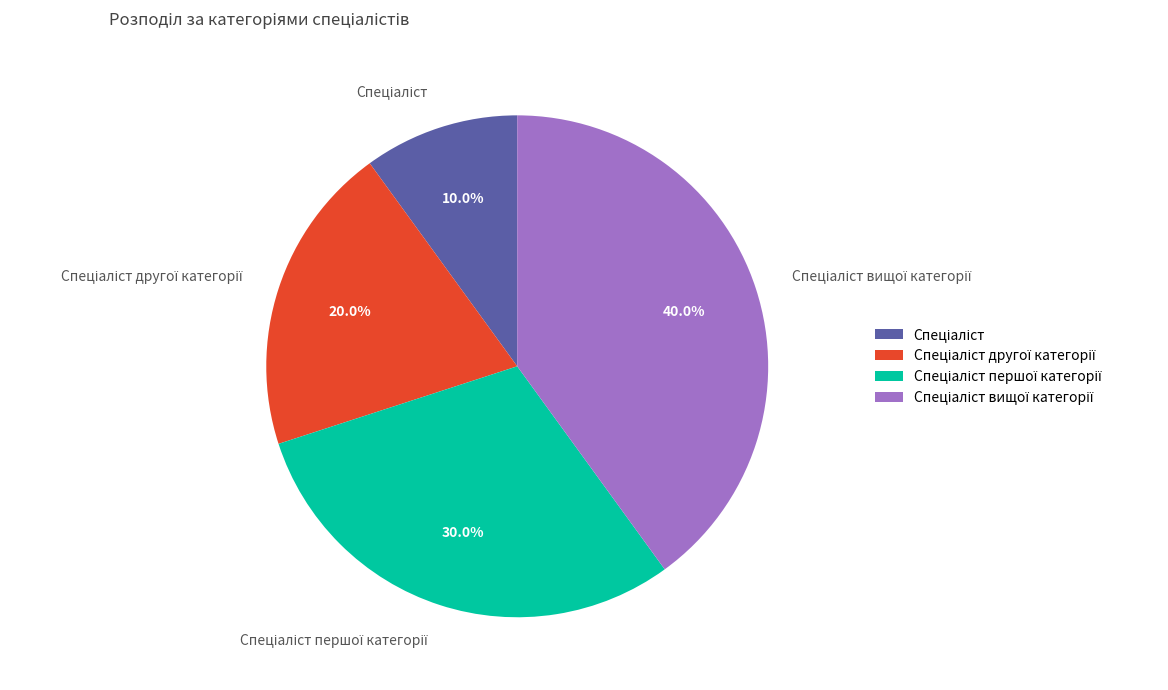

Count the number of slices in the pie.

4